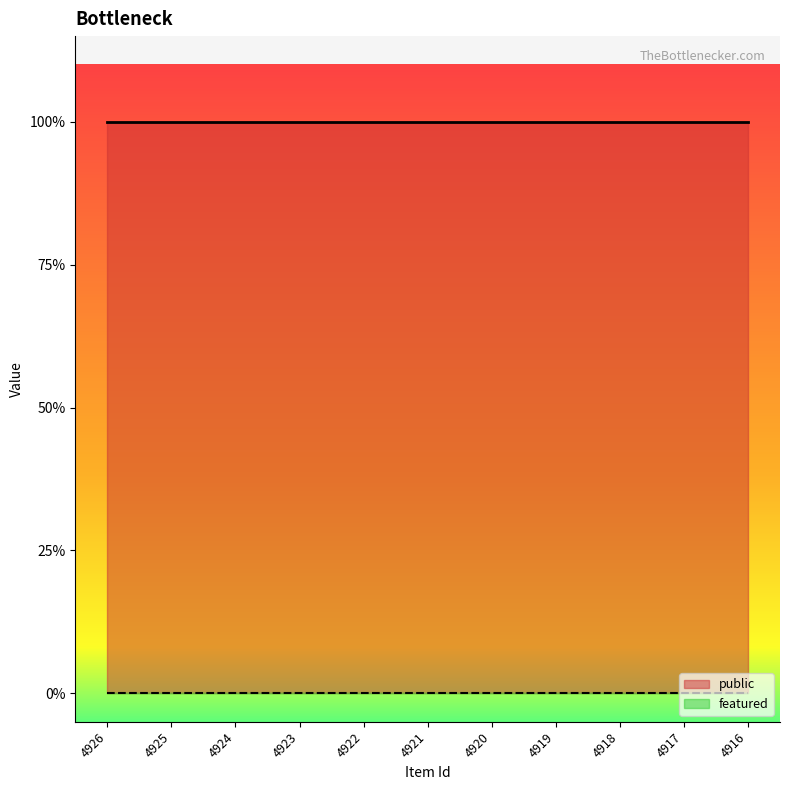

List the series in order of their peak value, lowest first.

featured, public